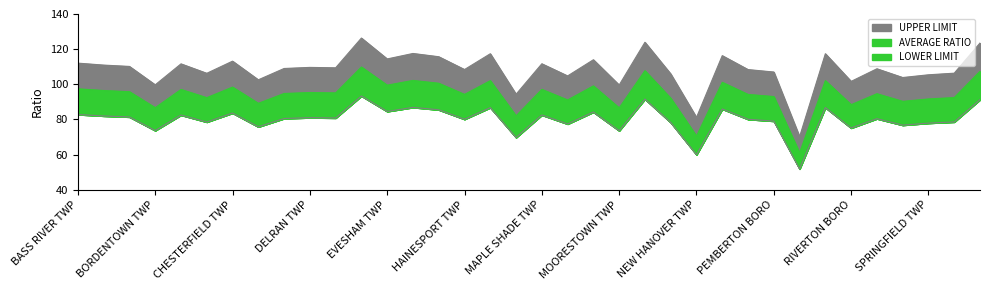

What is the difference between the highest and lowest values at BORDENTOWN CITY?

28.7